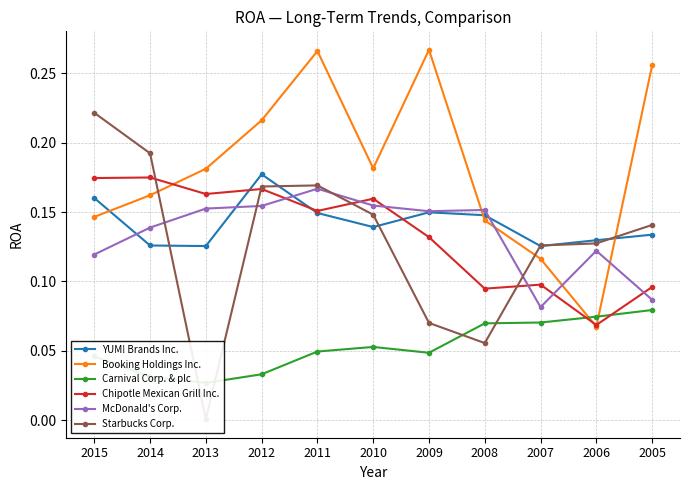

At which category does McDonald's Corp. reach its first local valley?

2009